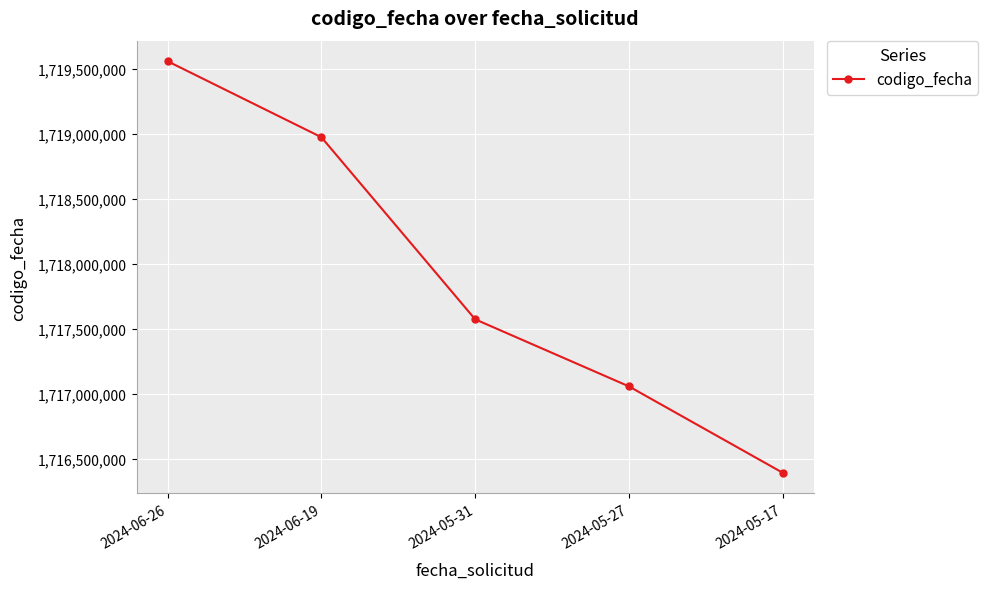

True or false: the data shows 517229508 at 2024-05-17.

False